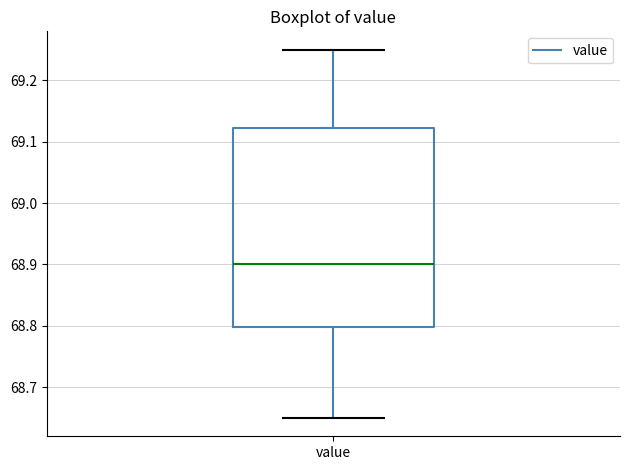

Where does the lower whisker of the box for value end on the y-axis? The values are not printed on the chart, so give them approximately, as read against the axis.

68.65